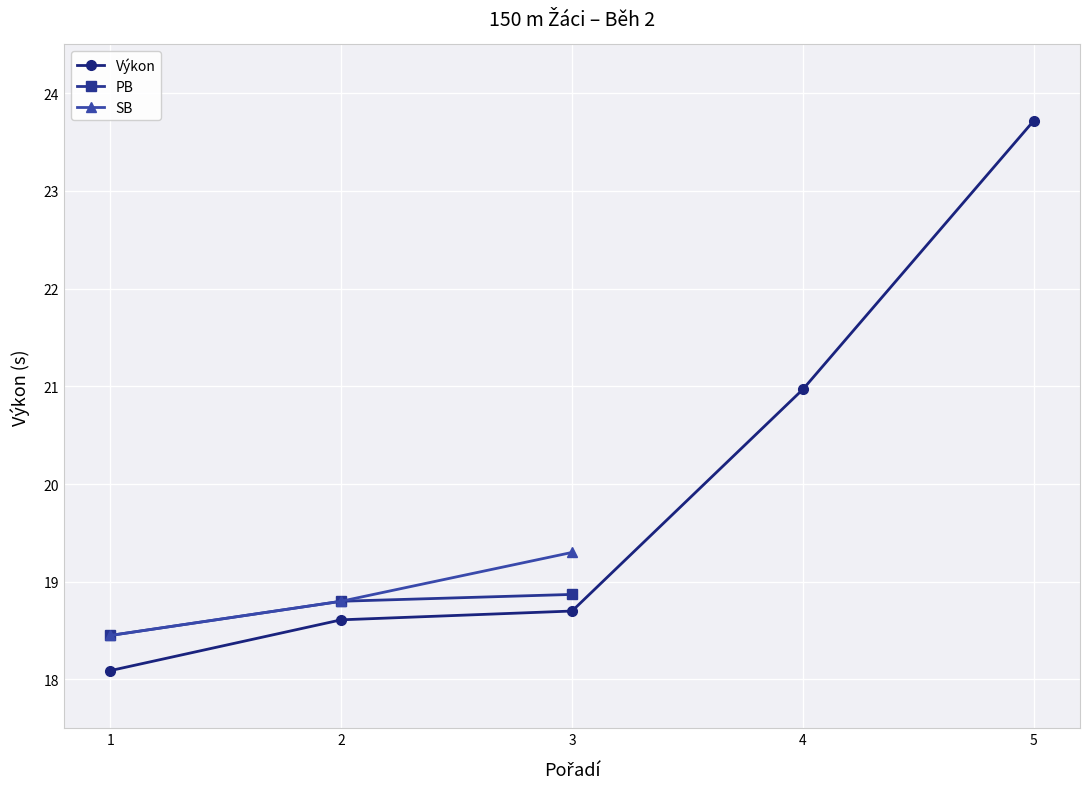

The value of PB at 1 is 18.4. True or false?

True